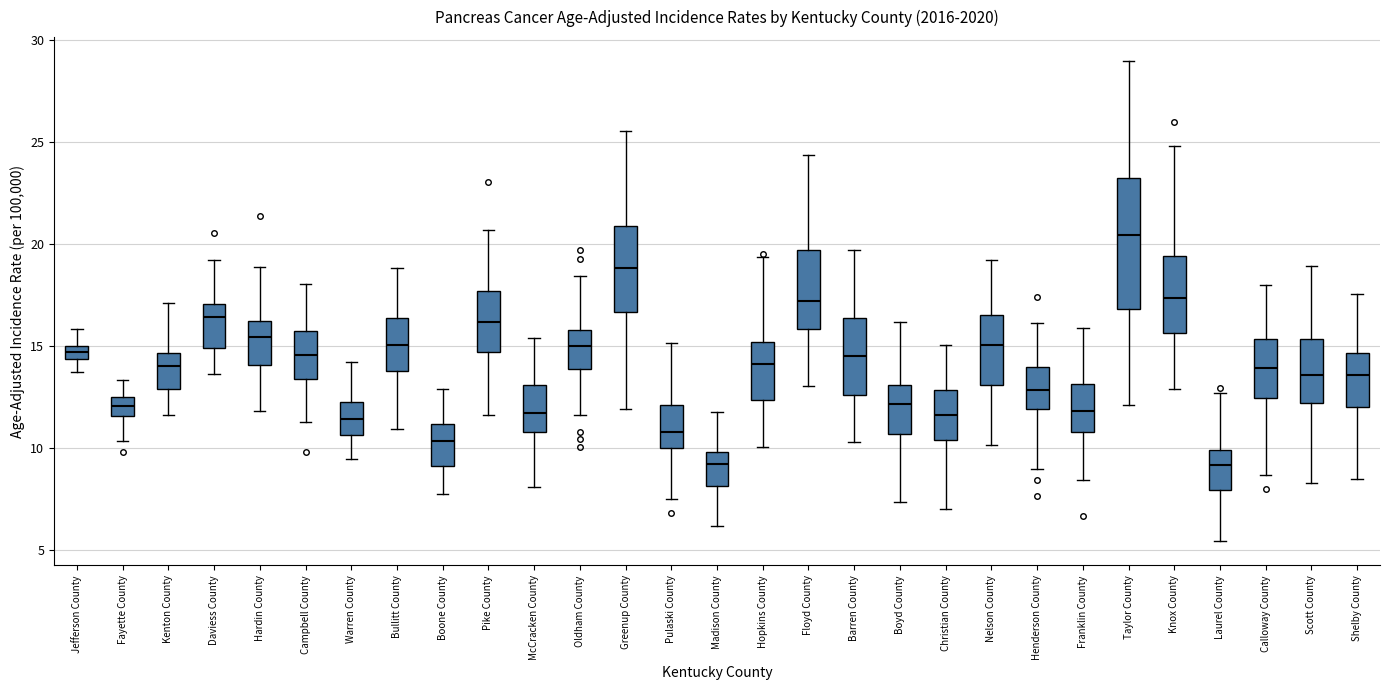

Where is the upper edge of the box for Laurel County on the y-axis? The values are not printed on the chart, so give them approximately, as read against the axis.

10.0